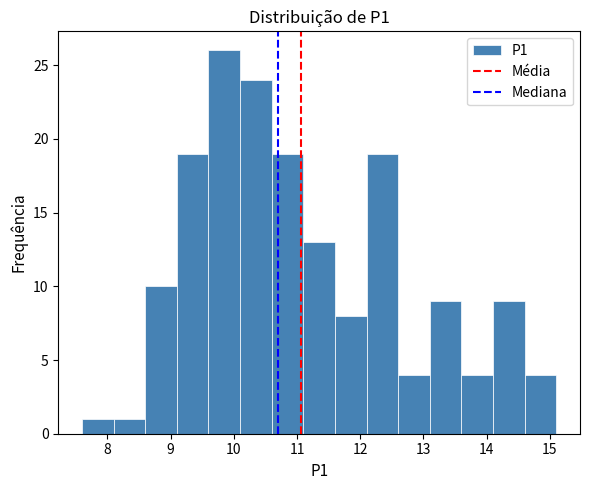

What is the height of the bar covering 8.1 to 8.6 on the x-axis? The values are not printed on the chart, so give them approximately, as read against the axis.

1